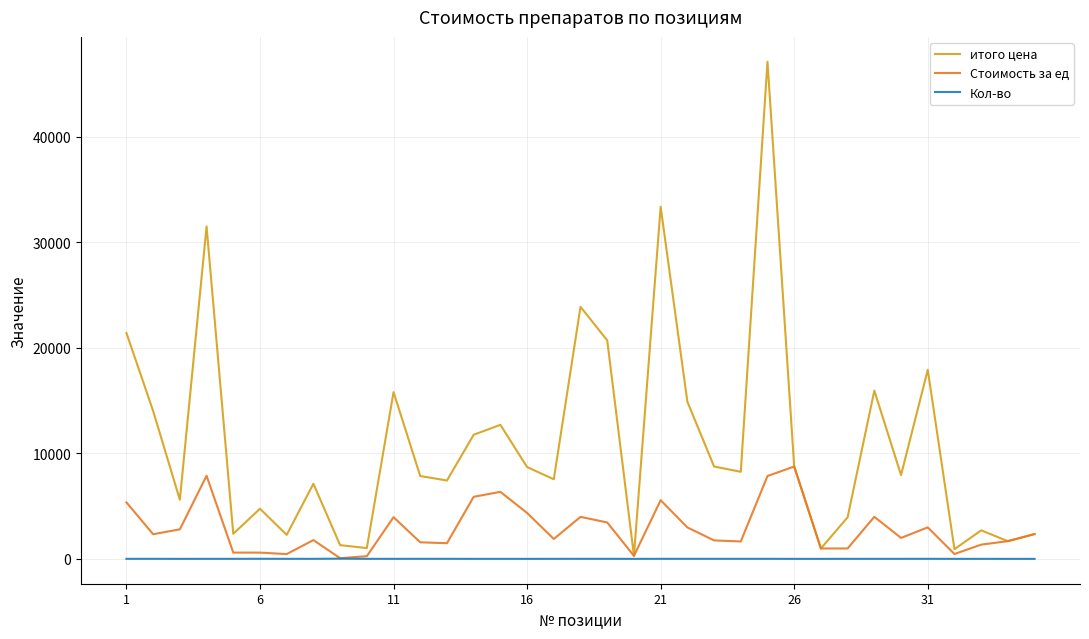

Rank the series by their maximum value, from highest to lowest.

итого цена, Стоимость за ед, Кол-во